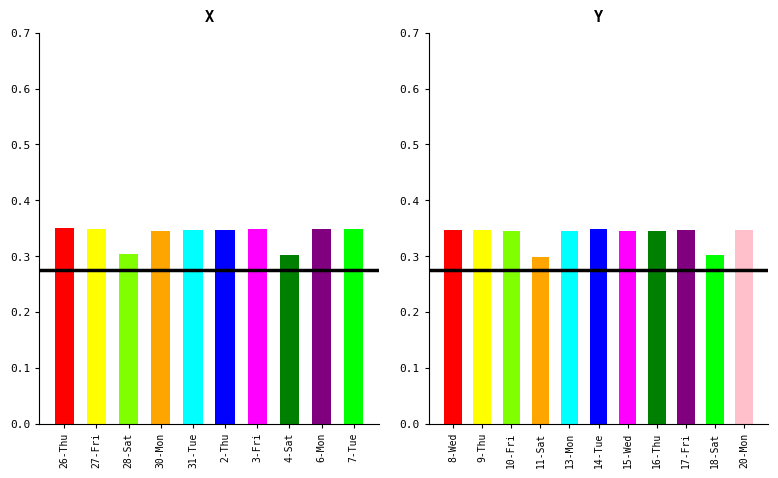

What is the minimum value shown in the chart?

0.3